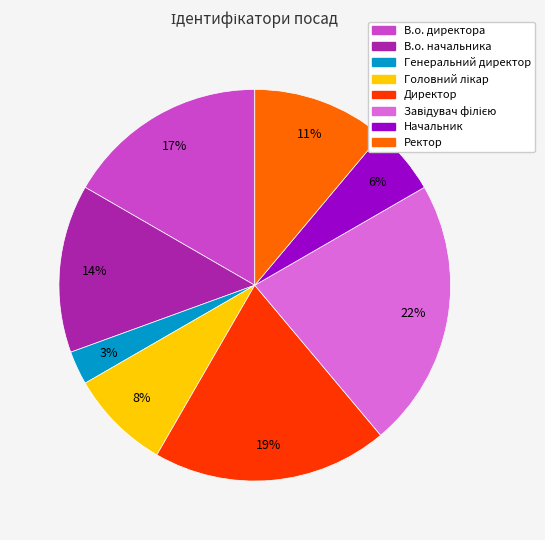

Is there any slice that represents more than half of the pie?

No